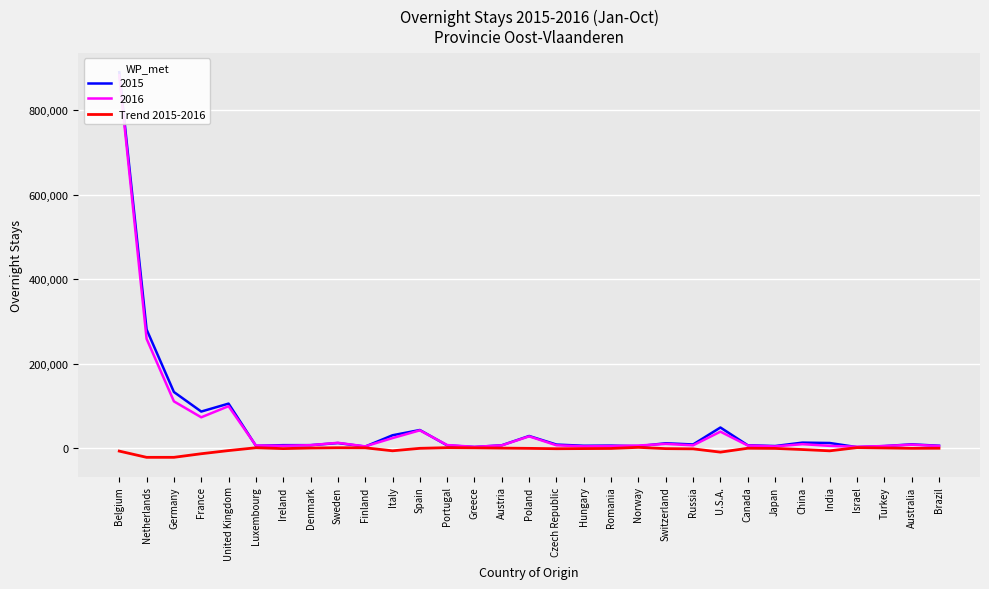

Count the number of categories in the chart.

31